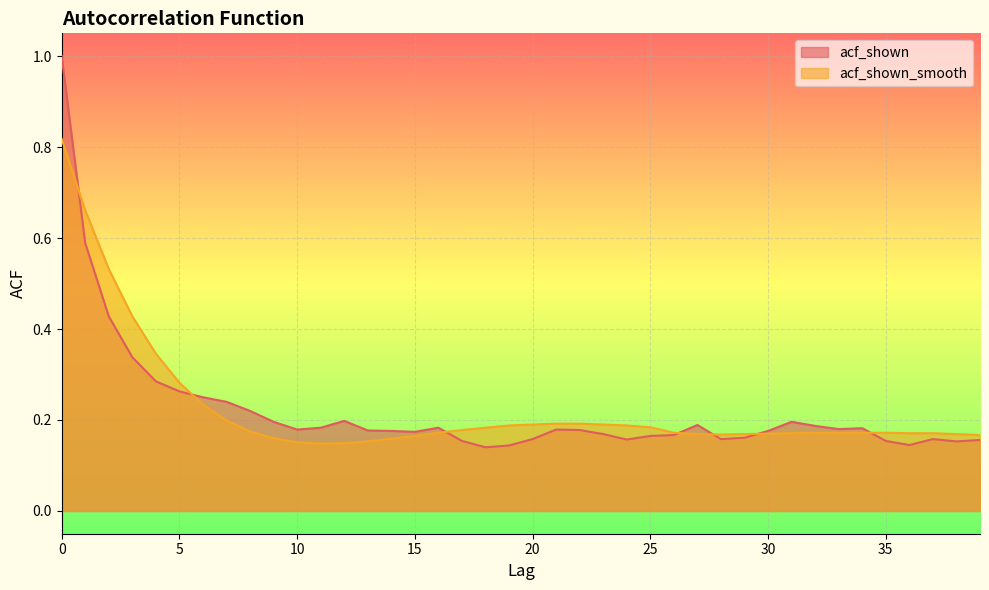

What is the difference between the maximum and second lowest values in the acf_shown_smooth series?

0.7